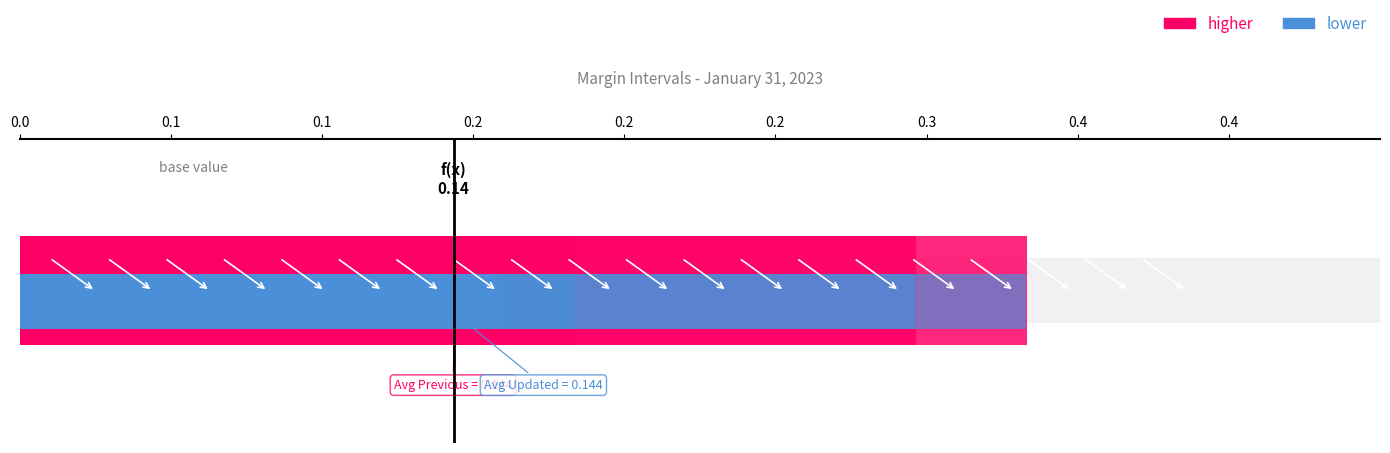

At which label is Previous Margin closest to 0?

0.2